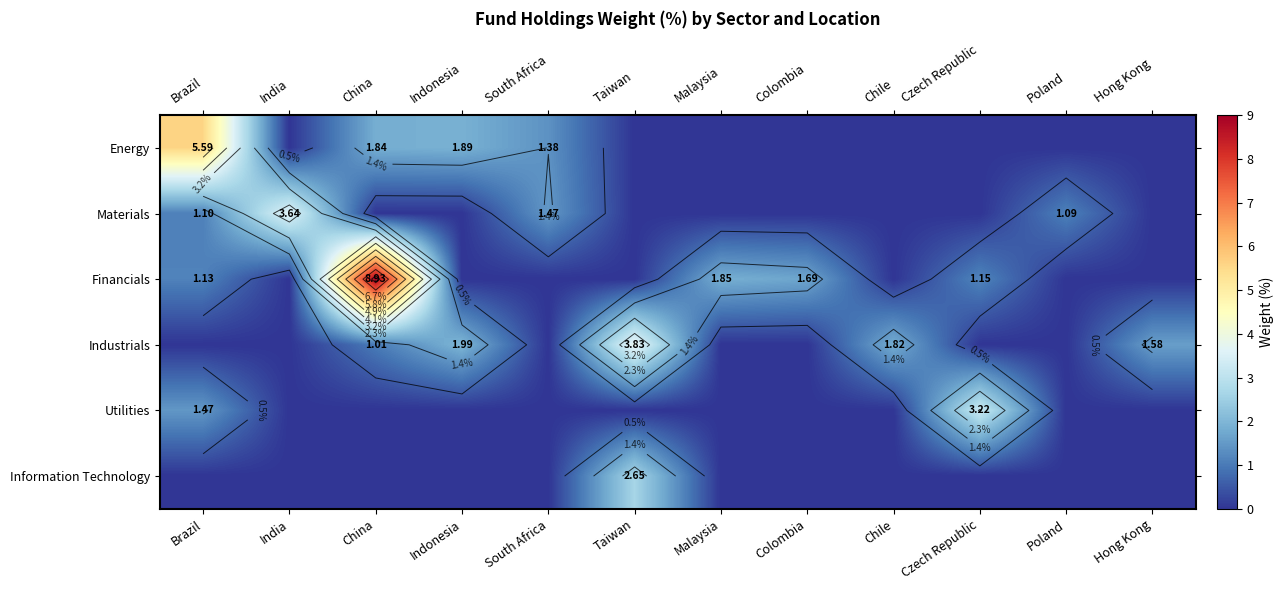

List the series in order of their peak value, lowest first.

Information Technology, Utilities, Materials, Industrials, Energy, Financials